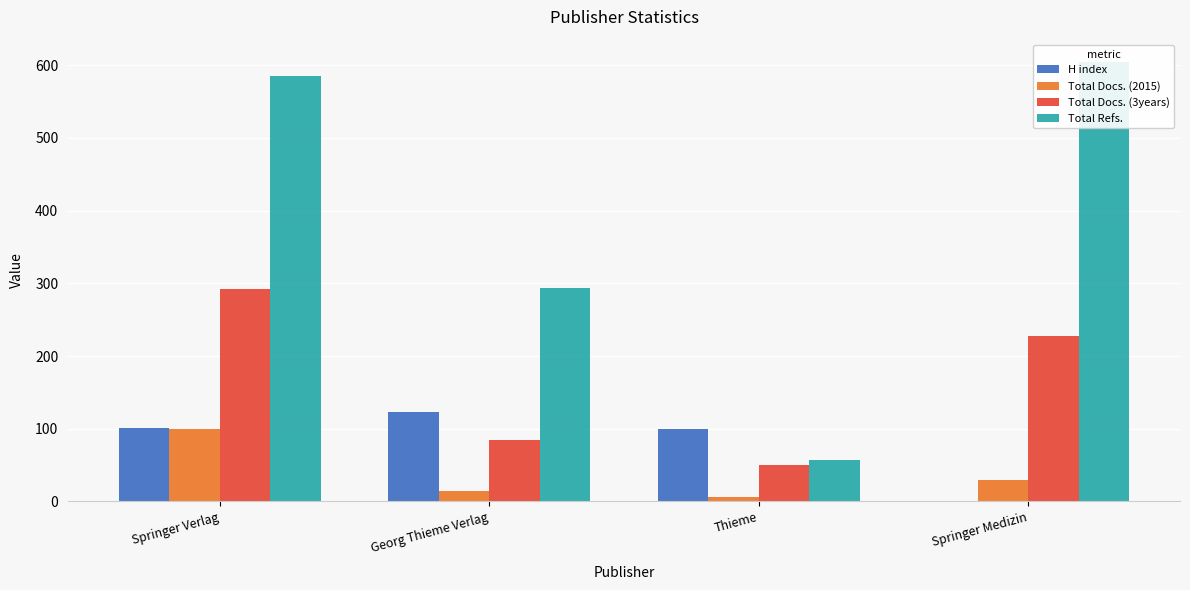

At which category is the sum across all series the highest?

Springer Verlag